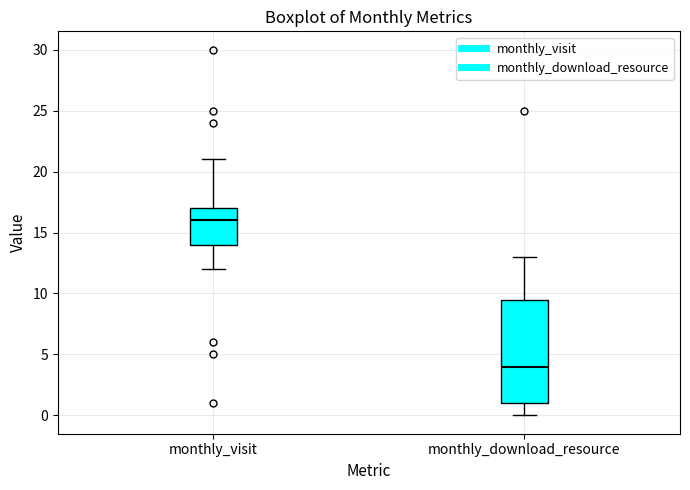

Reading left to right, transcribe this box plot: for each box, give where its median line is, the range the box spans, and where its two whiskers end, as read against the y-axis. The values are not printed on the chart, so give them approximately, as read against the axis.

monthly_visit: median 16.0, box 14.0 to 17.0, whiskers 12.0 to 21.0
monthly_download_resource: median 4.0, box 1.0 to 9.5, whiskers 0.0 to 13.0